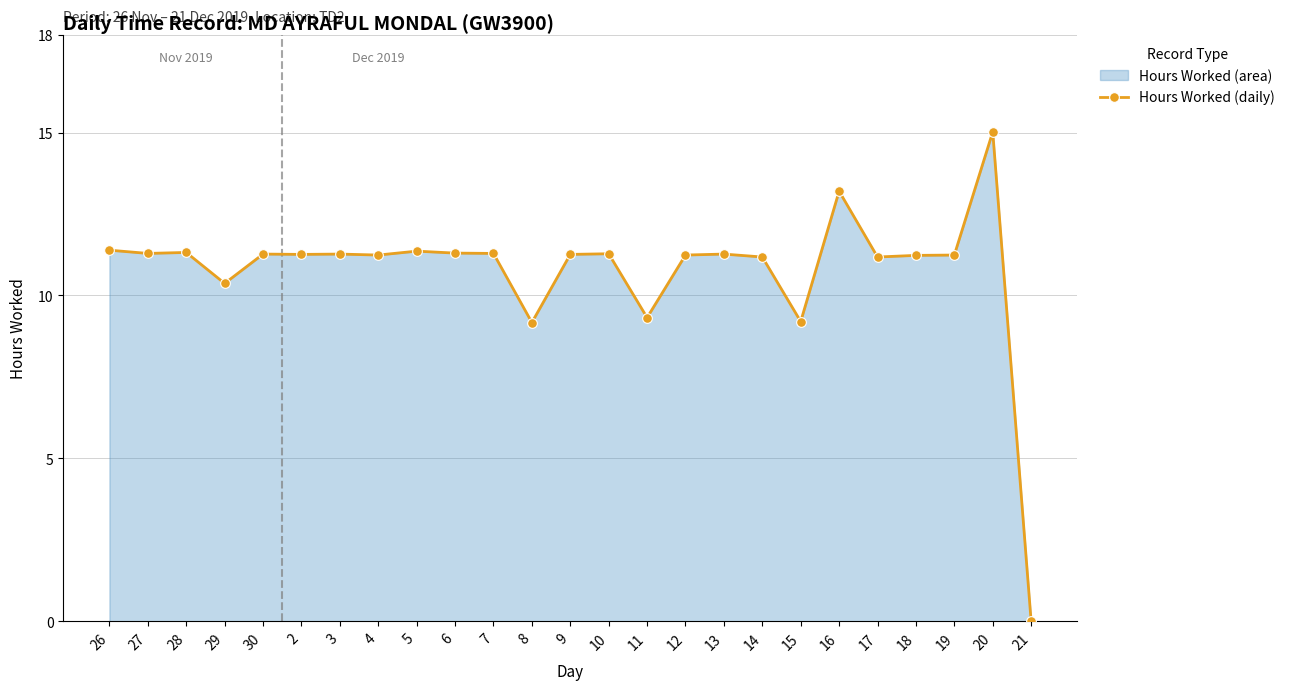

Where is the first local maximum?

28